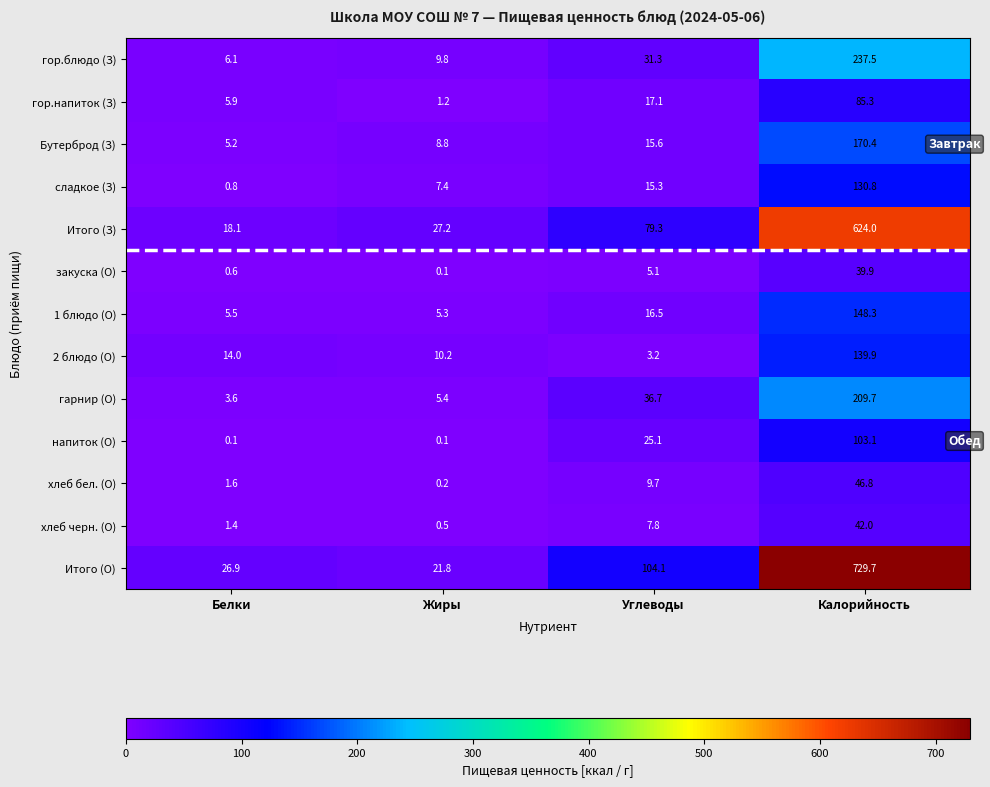

Which series has the largest total across all categories?

Итого (О)